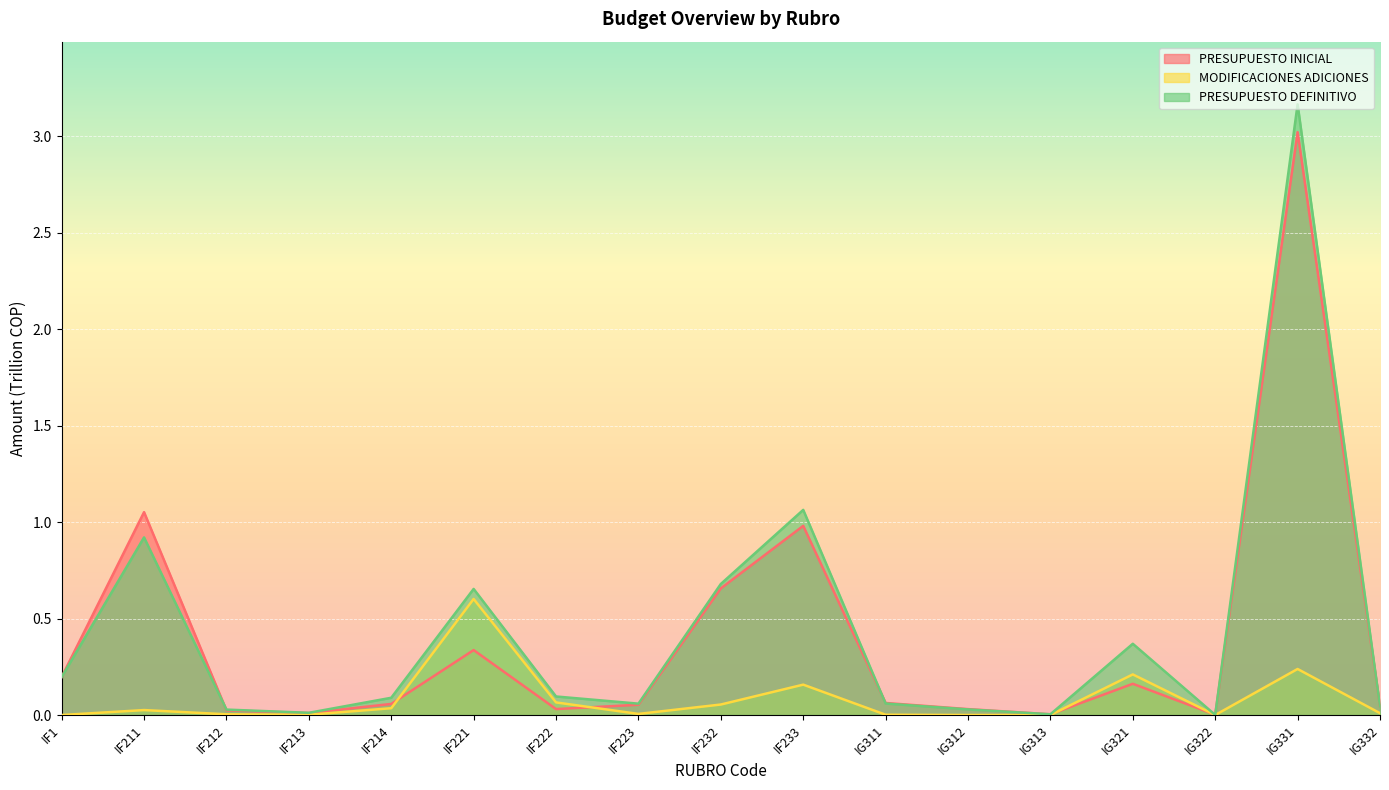

How many data points does each series have?

17